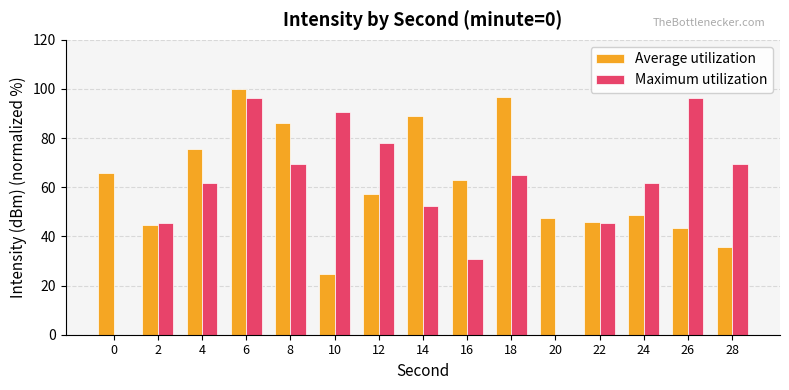

True or false: Maximum utilization has a value of 69.3 at 8.

True